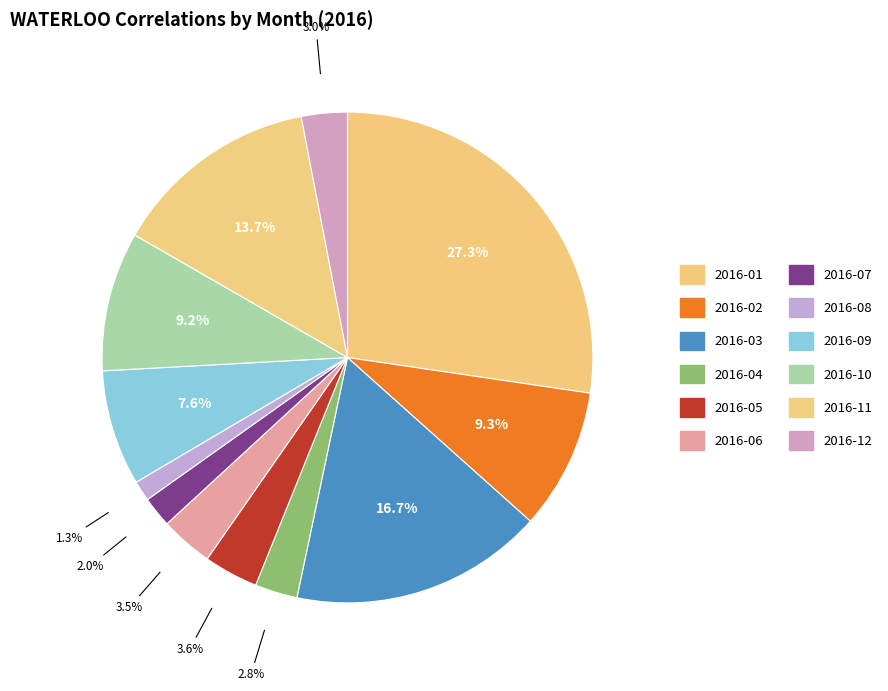

Rank the categories by value from highest to lowest.

2016-01, 2016-03, 2016-11, 2016-02, 2016-10, 2016-09, 2016-05, 2016-06, 2016-12, 2016-04, 2016-07, 2016-08